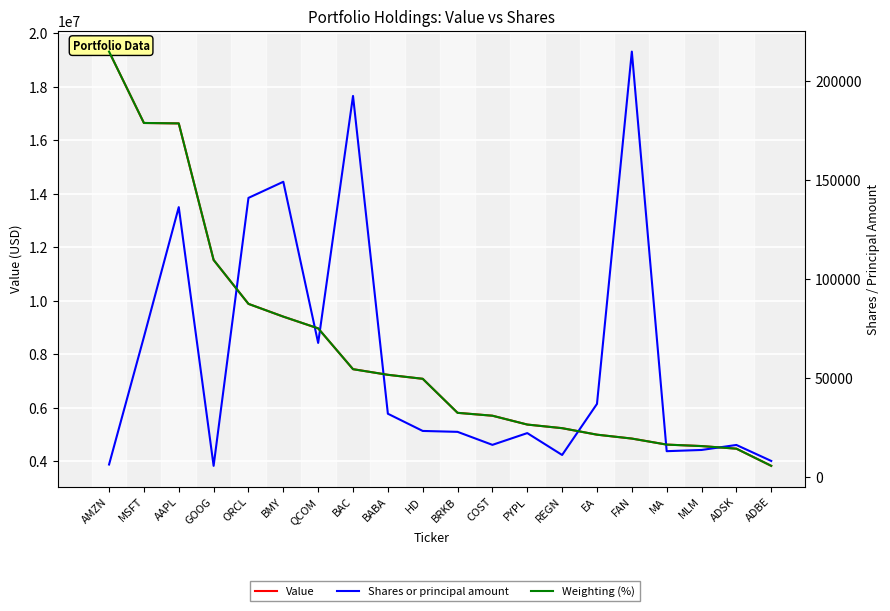

True or false: Shares or principal amount has a value of 70605.0 at MSFT.

True